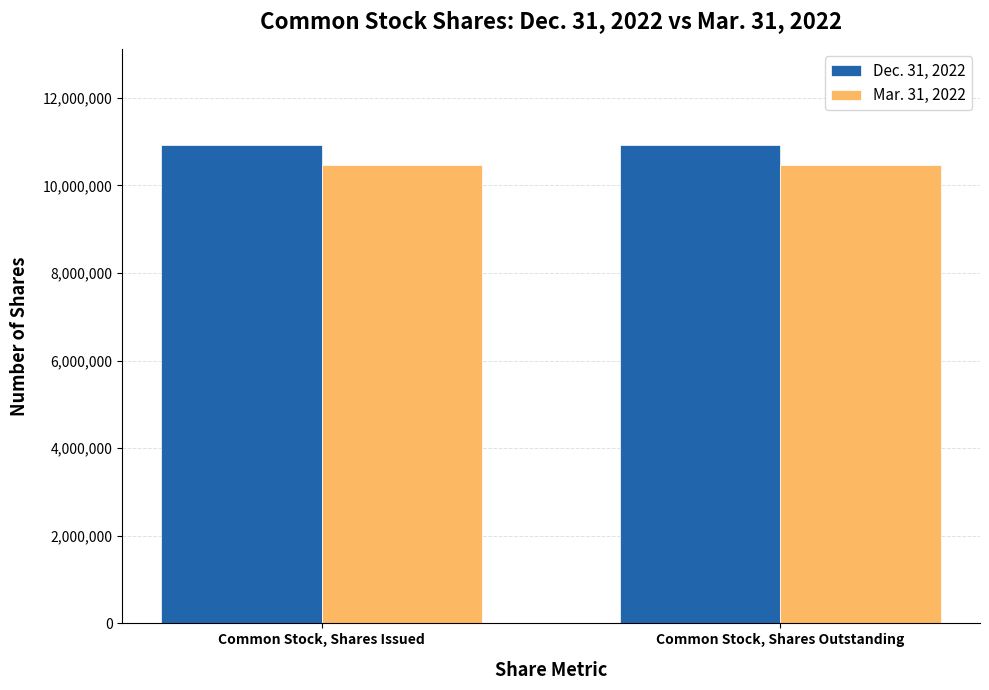

What is the difference between the highest and lowest values at Common Stock, Shares Outstanding?

470200